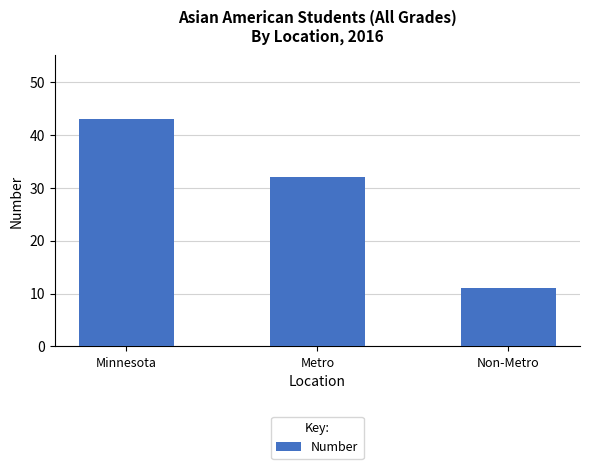

How many categories are shown in the chart?

3